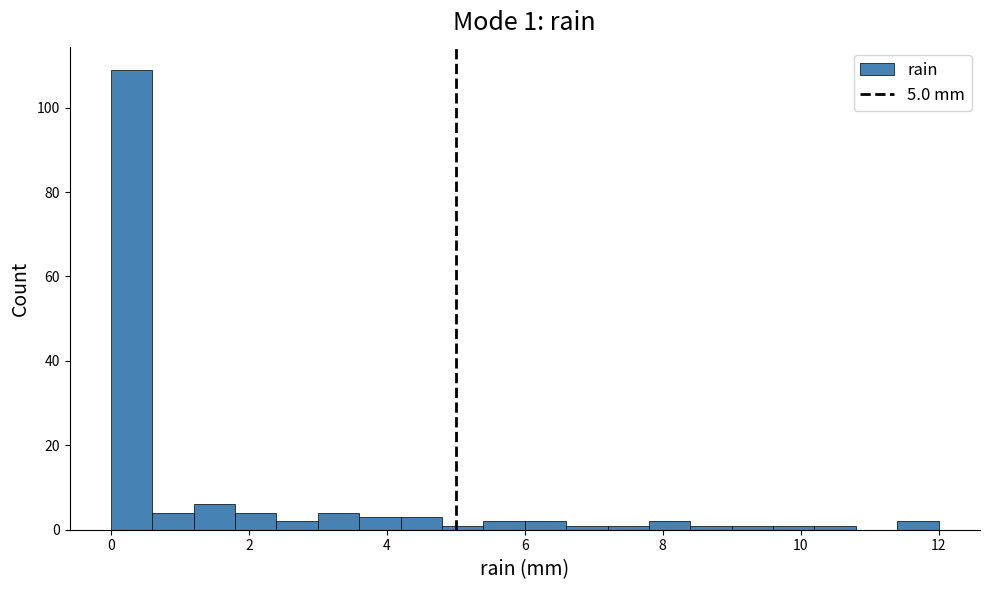

Around what value on the x-axis is the tallest bar? Give the approximate position of its centre, as read against the axis.

0.4